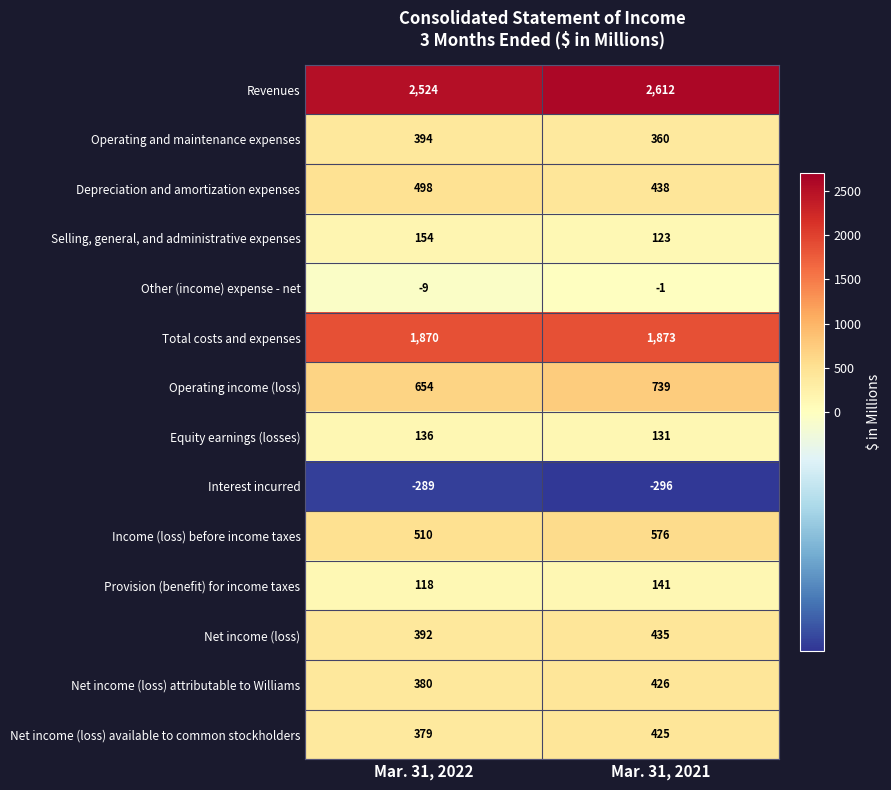

What is the difference between the Provision (benefit) for income taxes values at Mar. 31, 2022 and Mar. 31, 2021?

23